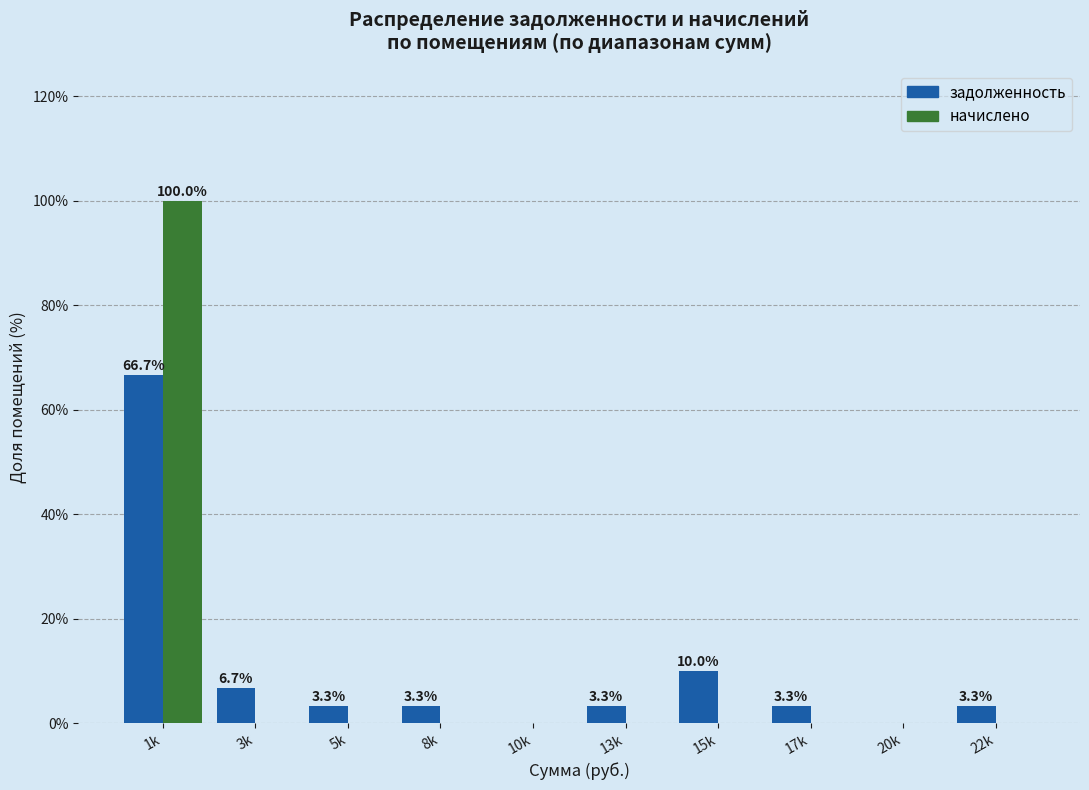

Reading right to left, transcribe all the data shown in this chart.

задолженность: 22k=3.3	20k=0.0	17k=3.3	15k=10.0	13k=3.3	10k=0.0	8k=3.3	5k=3.3	3k=6.7	1k=66.7
начислено: 22k=0.0	20k=0.0	17k=0.0	15k=0.0	13k=0.0	10k=0.0	8k=0.0	5k=0.0	3k=0.0	1k=100.0